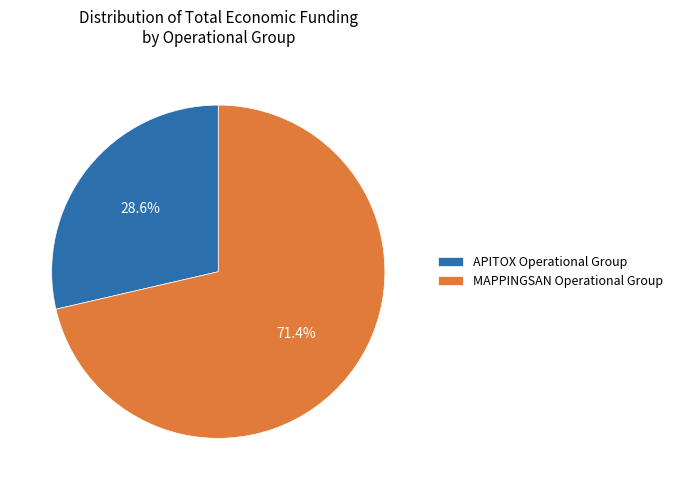

To the nearest percent, what percentage of the pie is MAPPINGSAN Operational Group?

71%